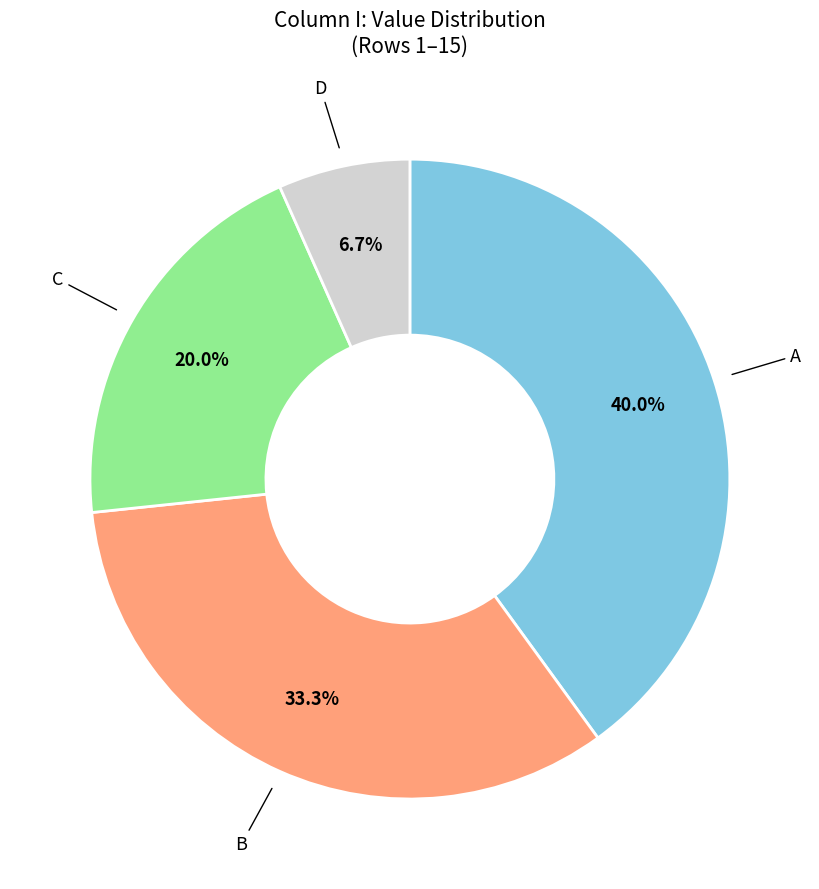

Is there any slice that represents more than half of the pie?

No